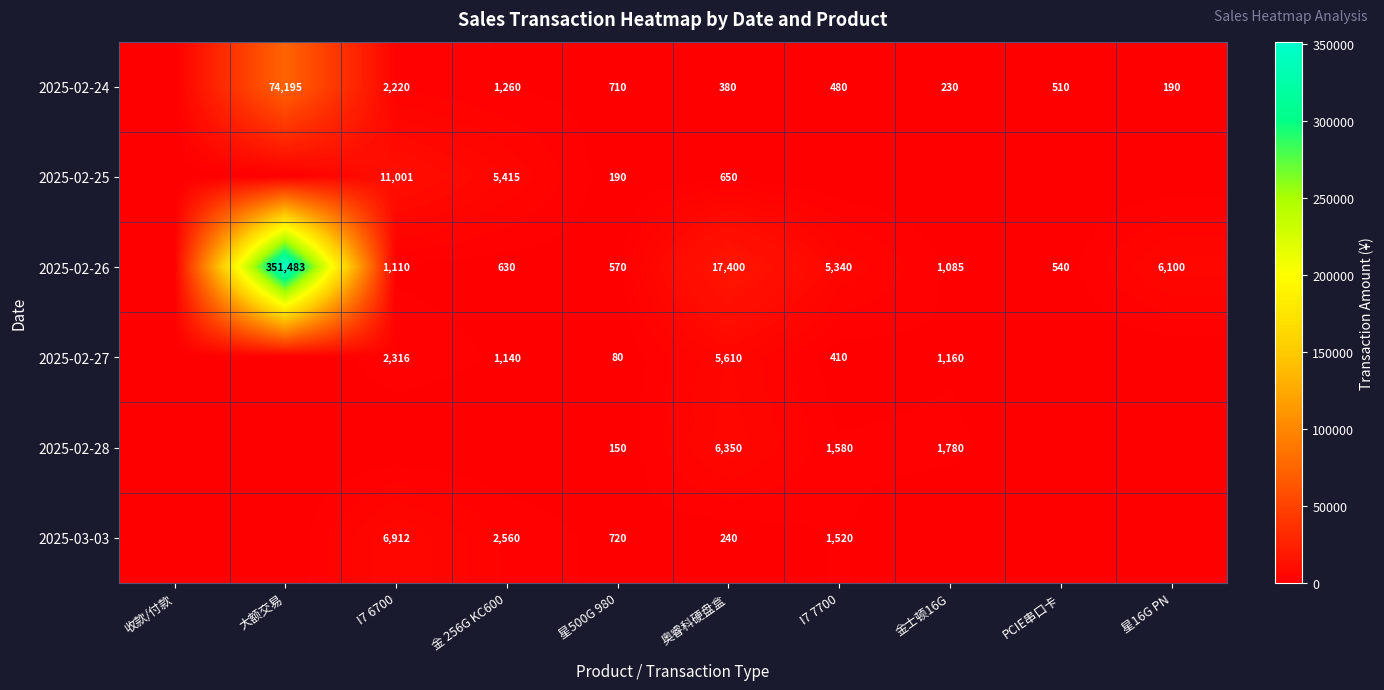

True or false: 2025-03-03 has a value of 1520 at I7 7700.

True